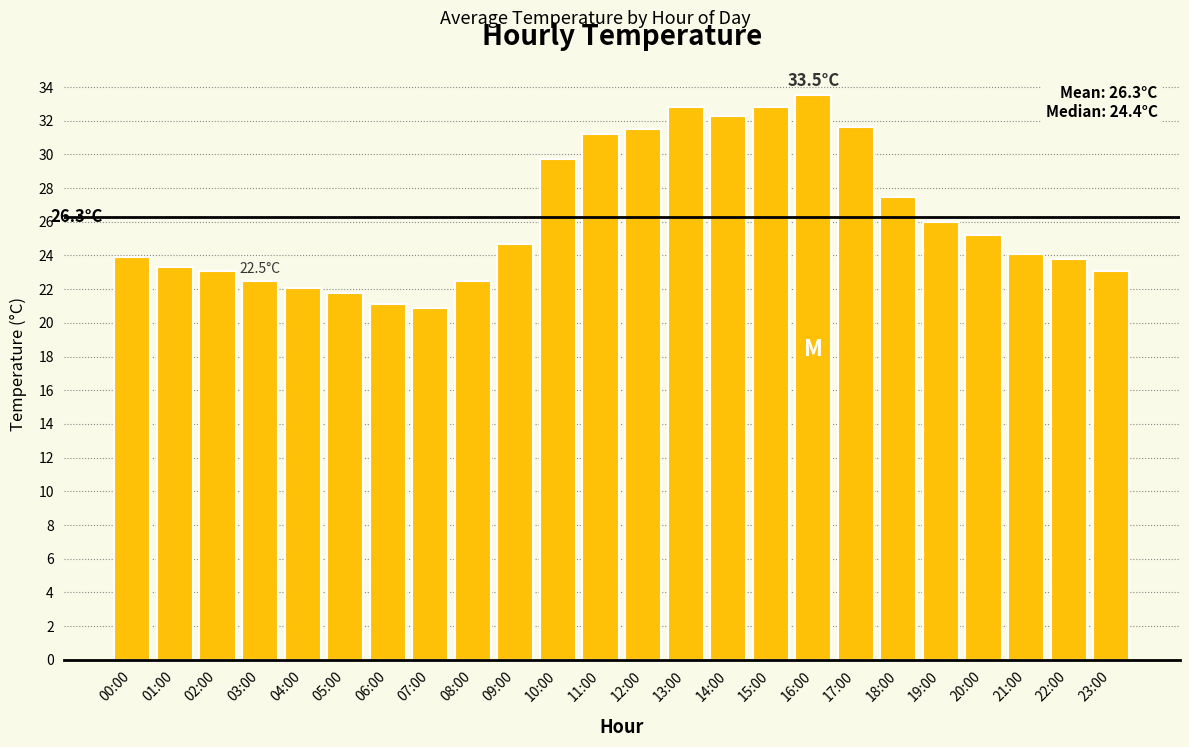

What is the value of the 2nd bar from the left?

23.3